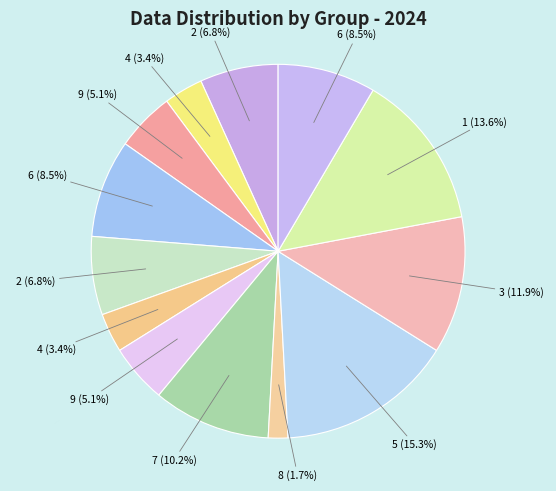

How many slices are in this pie chart?

13